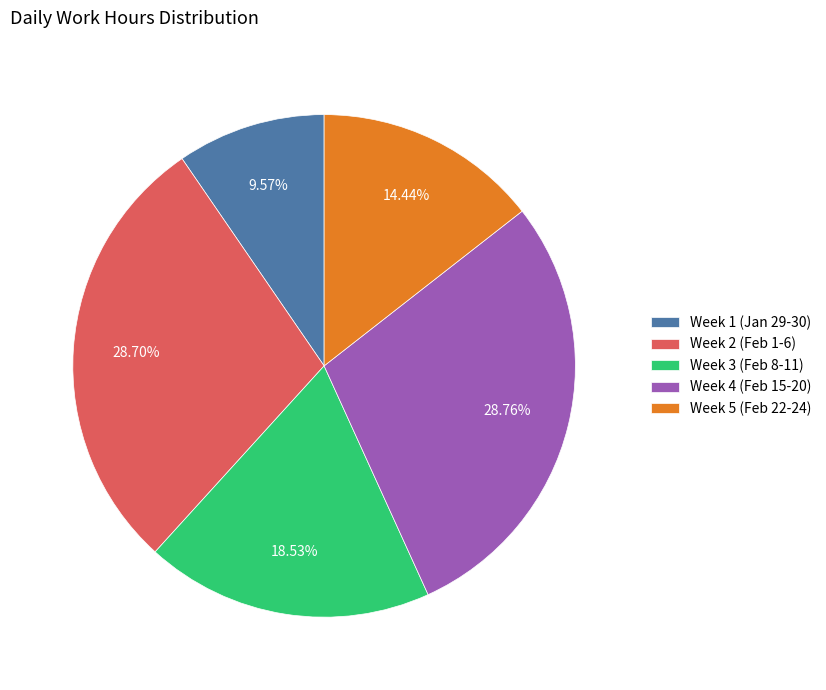

Is there a majority slice in this chart?

No